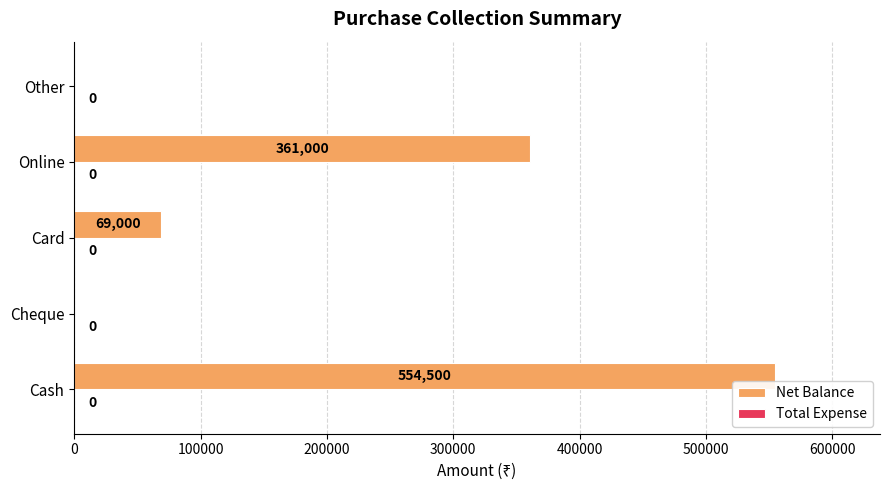

What is the maximum value shown in the chart?

554500